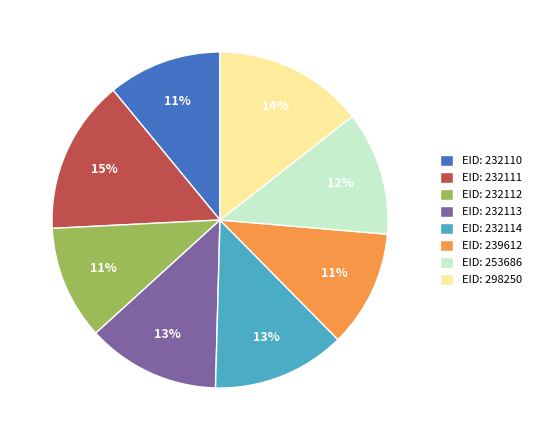

The EID: 253686 slice represents 12% of the pie. True or false?

True